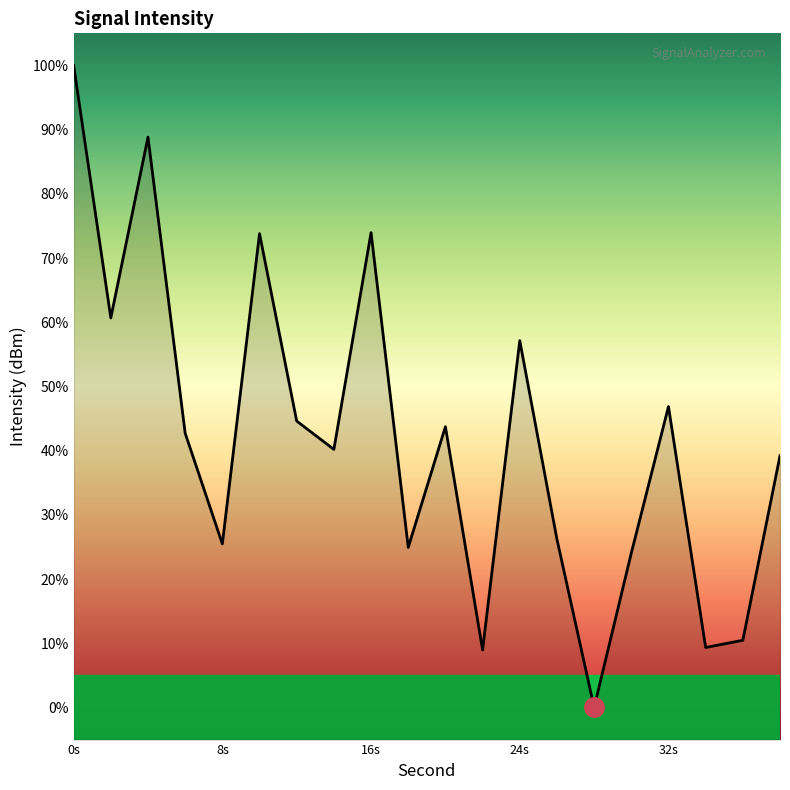

Does the chart display data point markers on the line(s)?

No